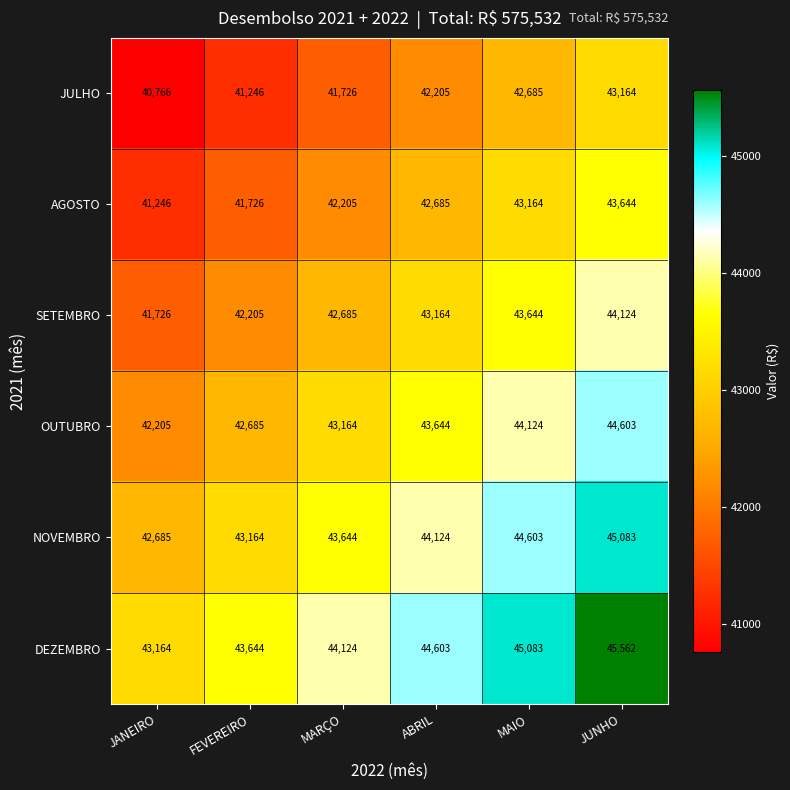

Which series has the largest total across all categories?

DEZEMBRO